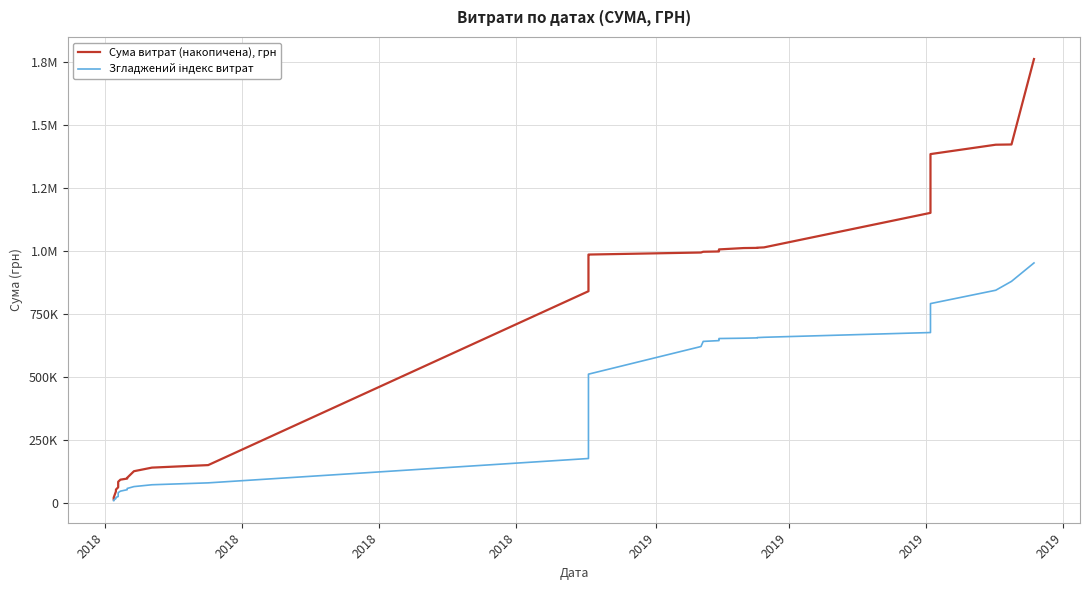

What is the spread (max minus min) of values at 2019?

36629.5